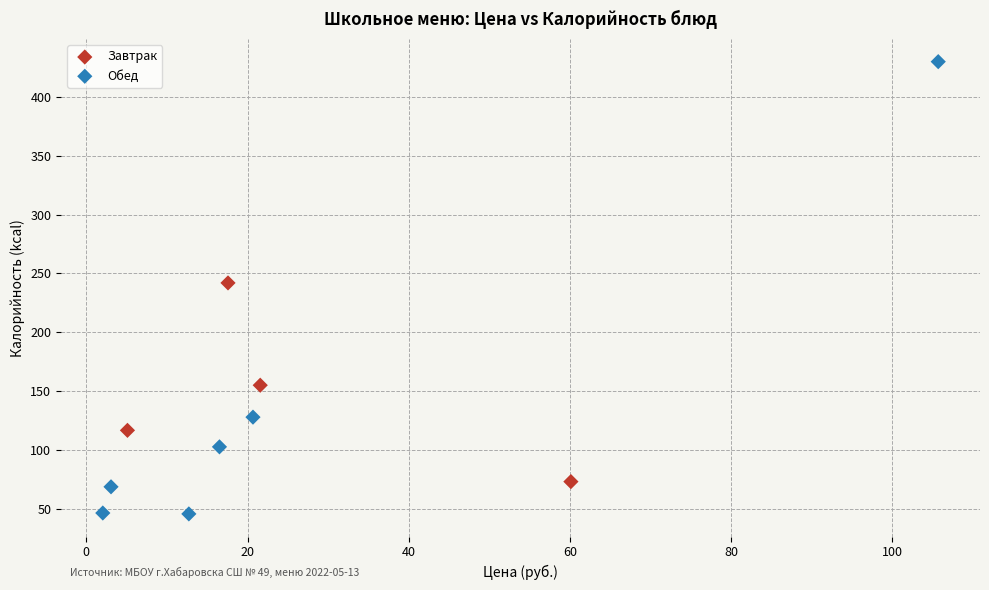

Which series has the widest spread of Y values?

Обед